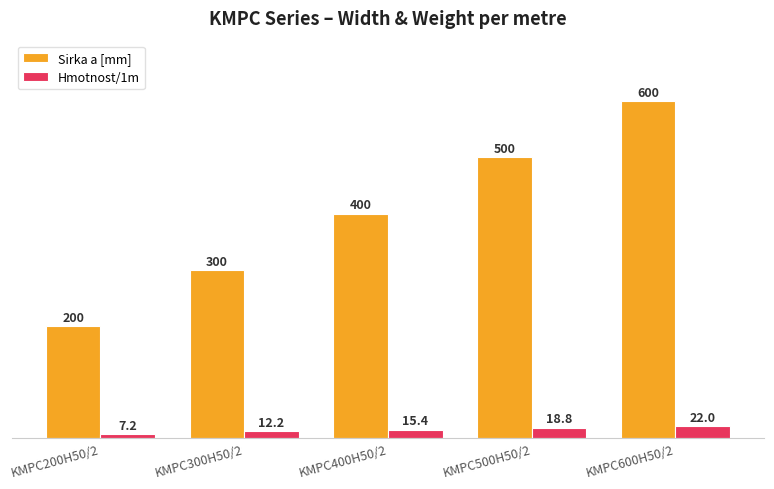

Is the value of Sirka a [mm] at KMPC500H50/2 greater than the value of Hmotnost/1m at KMPC600H50/2?

Yes